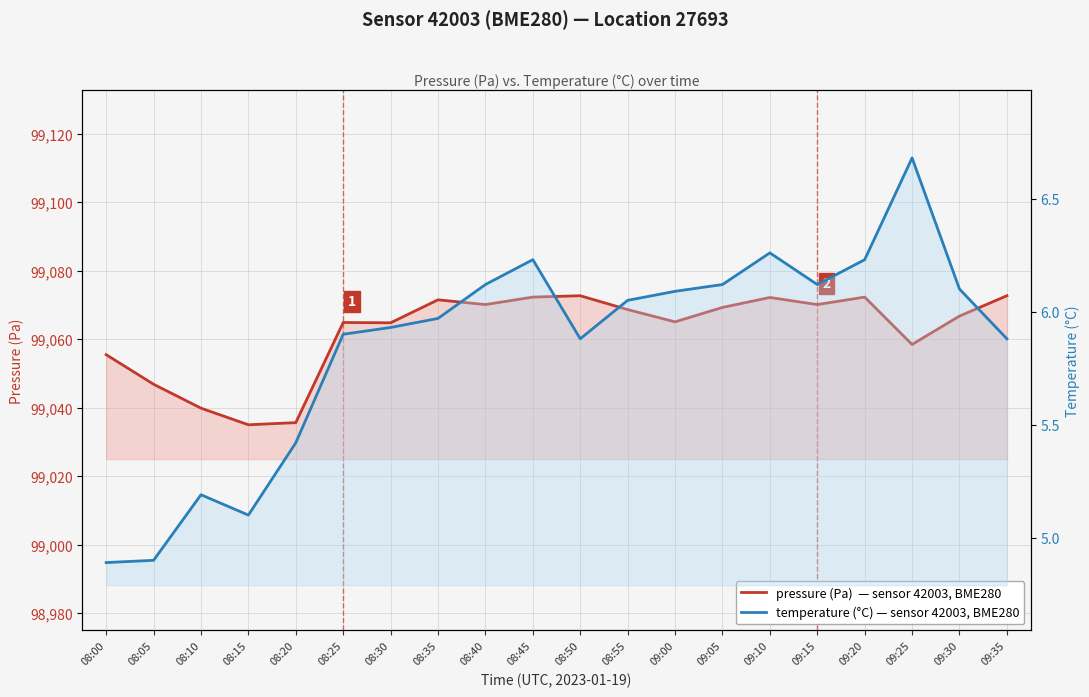

List the labels in order of pressure (Pa) value, smallest first.

08:15, 08:20, 08:10, 08:05, 08:00, 09:25, 08:30, 08:25, 09:00, 09:30, 08:55, 09:05, 08:40, 09:15, 08:35, 09:10, 08:45, 09:20, 08:50, 09:35